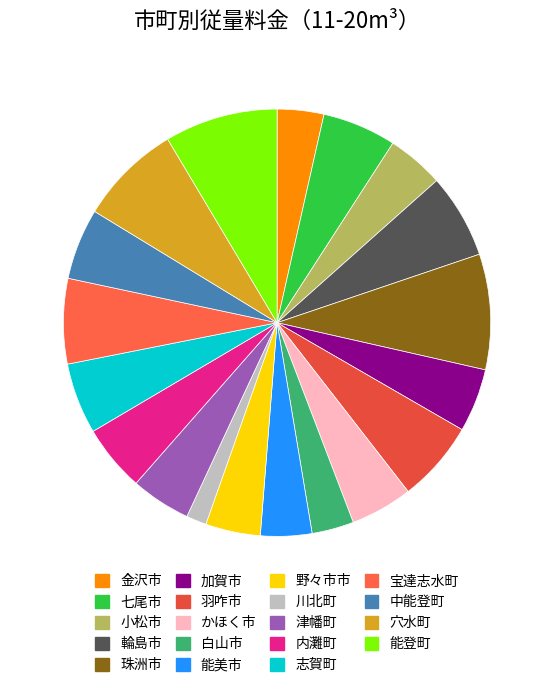

To the nearest percent, what is the difference between the 七尾市 and 加賀市 slice percentages?

1%